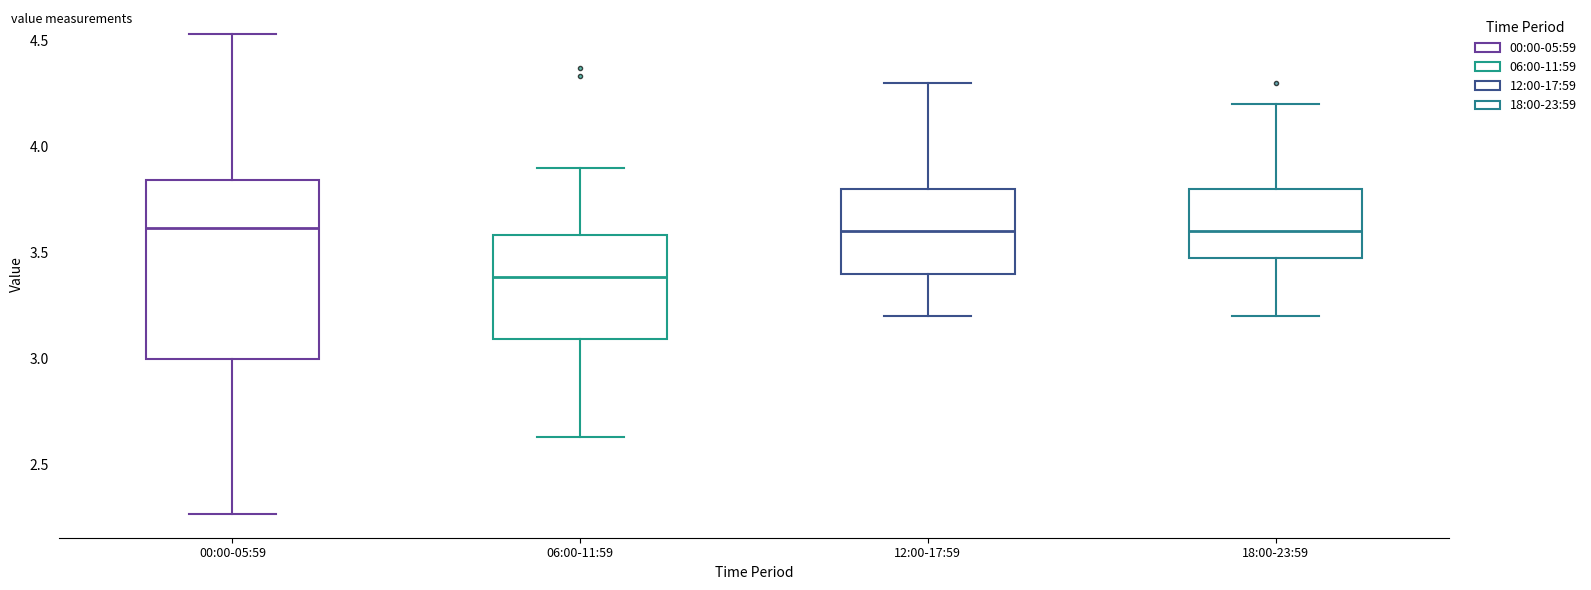

Comparing the boxes themselves (not the whiskers), which one is the tallest?

00:00-05:59